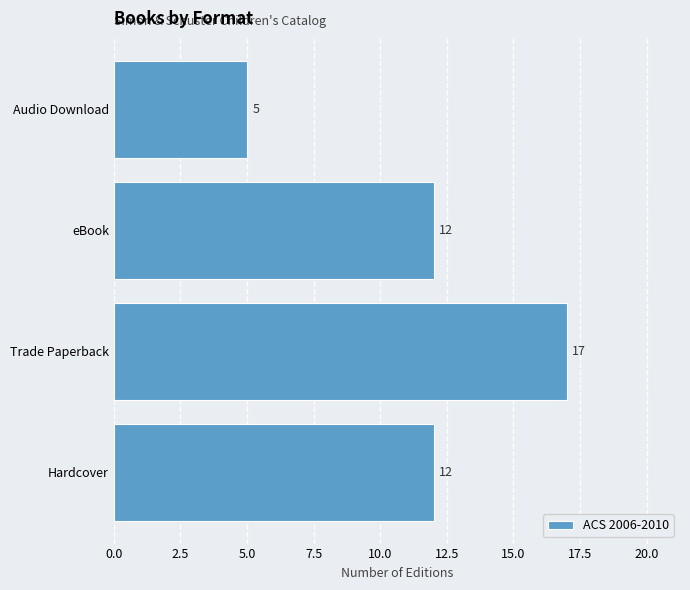

How many distinct data groups are displayed?

1